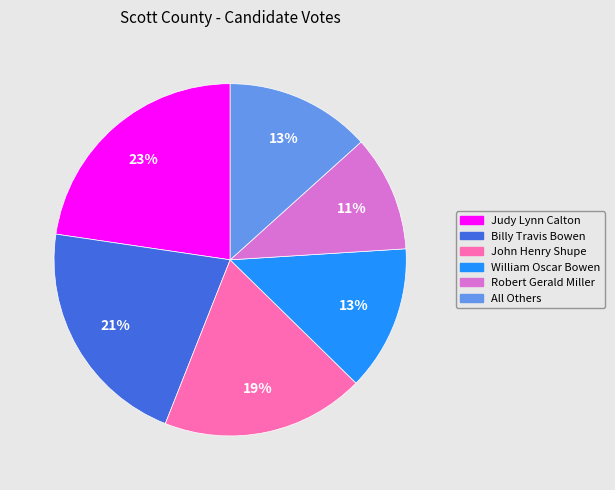

Does All Others account for over 50% of the chart?

No